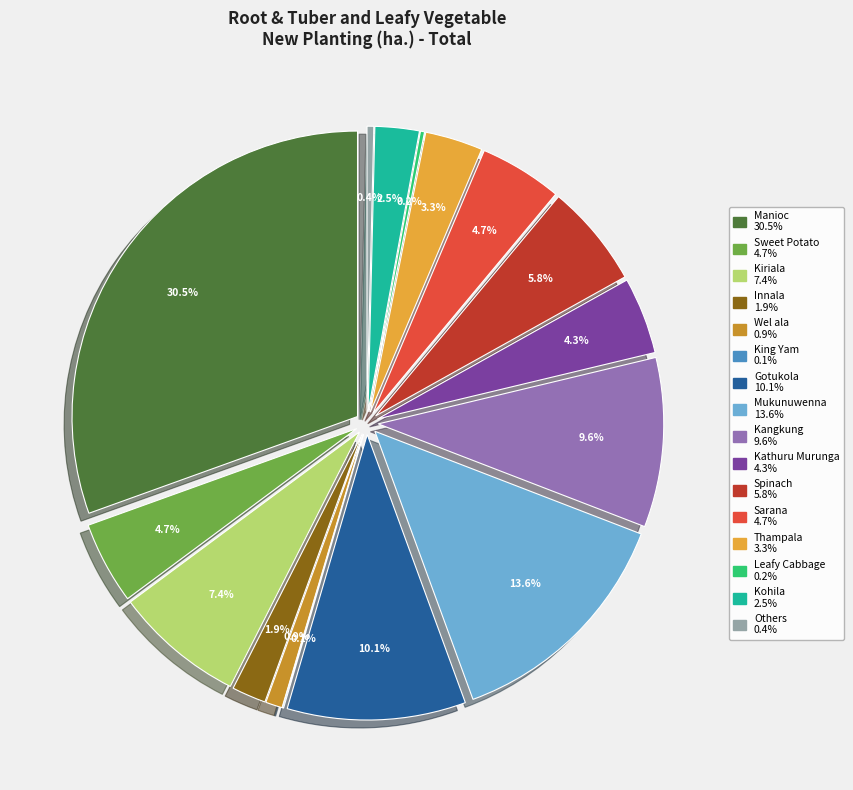

What is the smallest slice in the pie chart?

King Yam